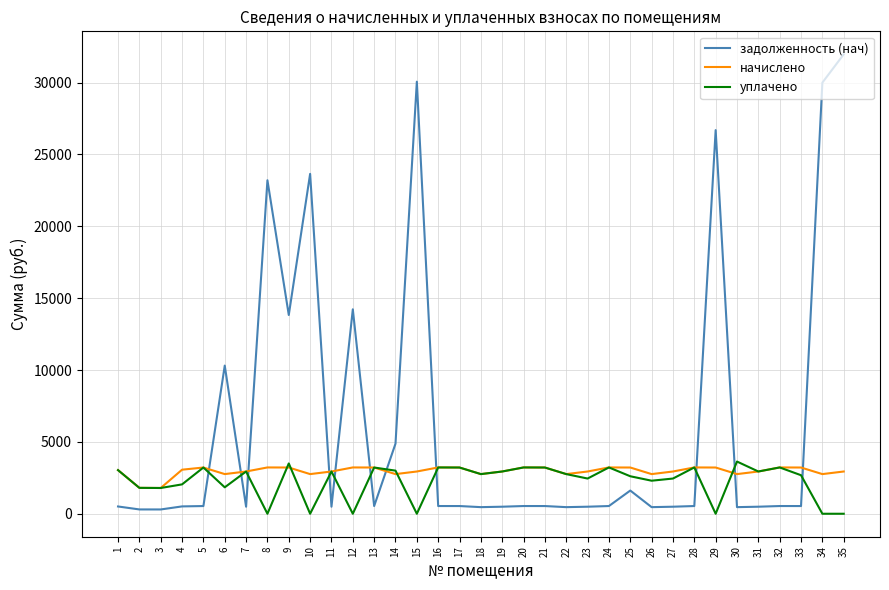

At which category is the sum across all series the highest?

35